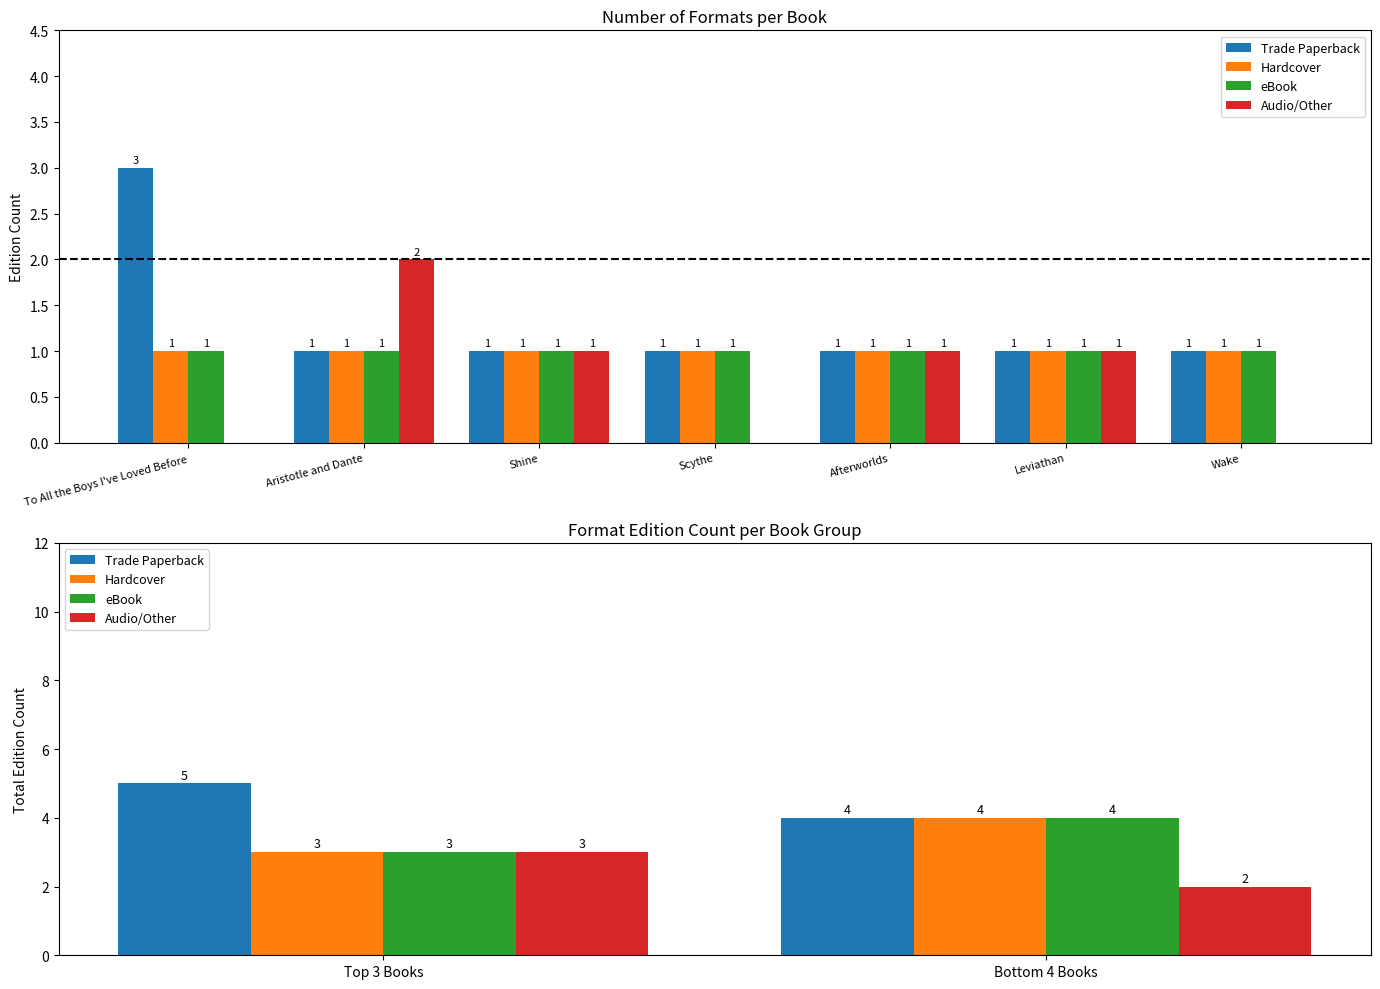

Which has a higher value, Bottom 4 Books or Top 3 Books?

Top 3 Books